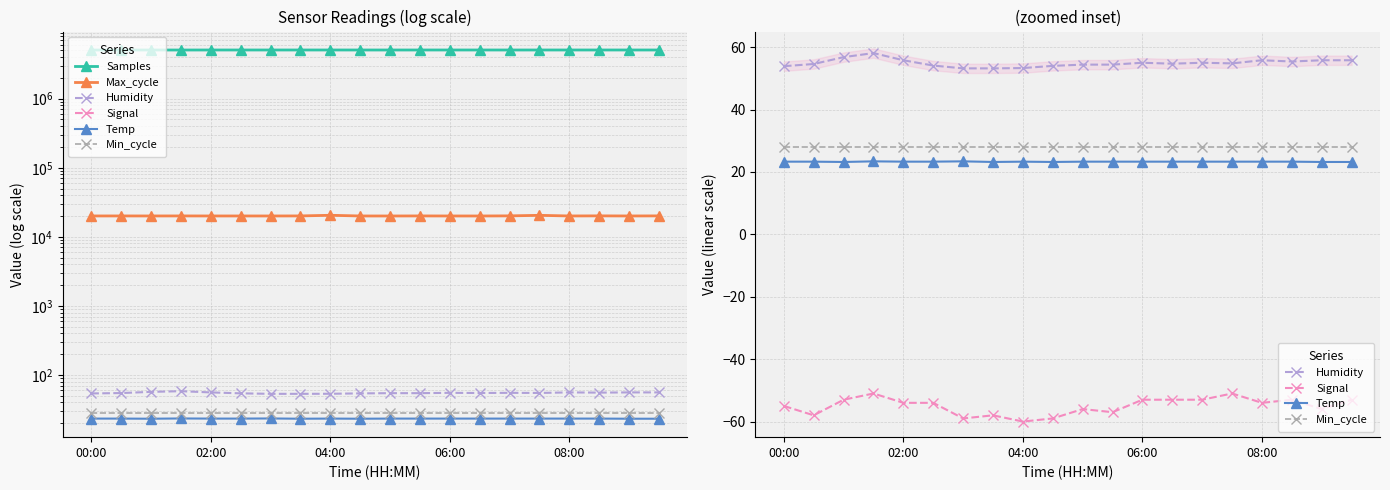

Reading left to right, extract all data points from this chart.

Samples: 5067356.0	5070960.0	5073534.0	5069852.0	5073847.0	5074128.0	5074199.0	5074327.0	5074456.0	5072779.0	5071793.0	5073409.0	5074301.0	5073947.0	5072450.0	5073314.0	5073847.0	5074101.0	5073824.0	5073682.0
Max_cycle: 20040.0	20052.0	20039.0	20056.0	20036.0	20032.0	20028.0	20061.0	20498.0	20029.0	20021.0	20058.0	20028.0	20020.0	20097.0	20463.0	20036.0	20100.0	20033.0	20086.0
Humidity: 53.9	54.6	56.8	58.1	55.8	54.1	53.2	53.2	53.3	54.0	54.4	54.4	55.0	54.7	55.0	54.8	55.8	55.4	55.8	55.8
Signal: -55.0	-58.0	-53.0	-51.0	-54.0	-54.0	-59.0	-58.0	-60.0	-59.0	-56.0	-57.0	-53.0	-53.0	-53.0	-51.0	-54.0	-53.0	-56.0	-53.0
Temp: 23.3	23.3	23.2	23.4	23.3	23.3	23.4	23.2	23.3	23.2	23.3	23.3	23.3	23.3	23.3	23.3	23.3	23.3	23.2	23.2
Min_cycle: 28.0	28.0	28.0	28.0	28.0	28.0	28.0	28.0	28.0	28.0	28.0	28.0	28.0	28.0	28.0	28.0	28.0	28.0	28.0	28.0